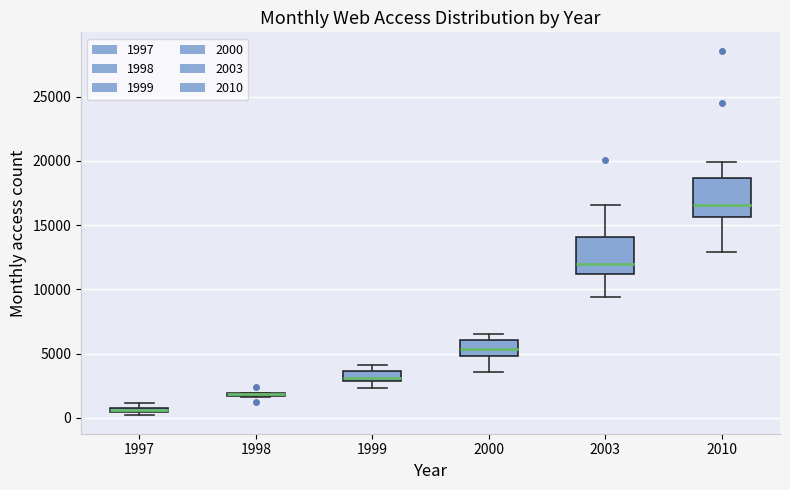

Where does the upper whisker of the box at x = 2010 end on the y-axis? The values are not printed on the chart, so give them approximately, as read against the axis.

20000